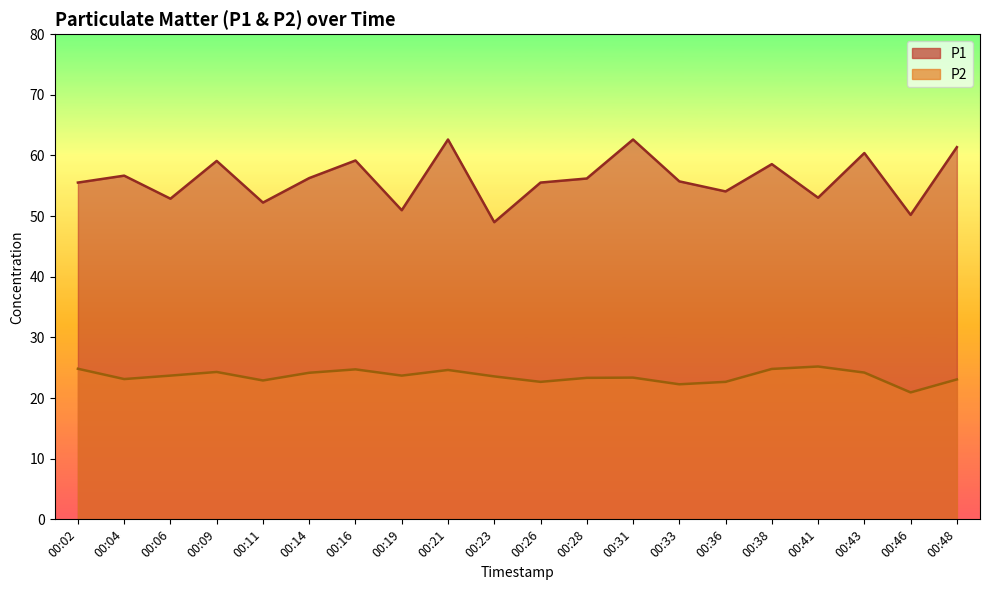

Which category has the lowest value in the P1 series?

00:23